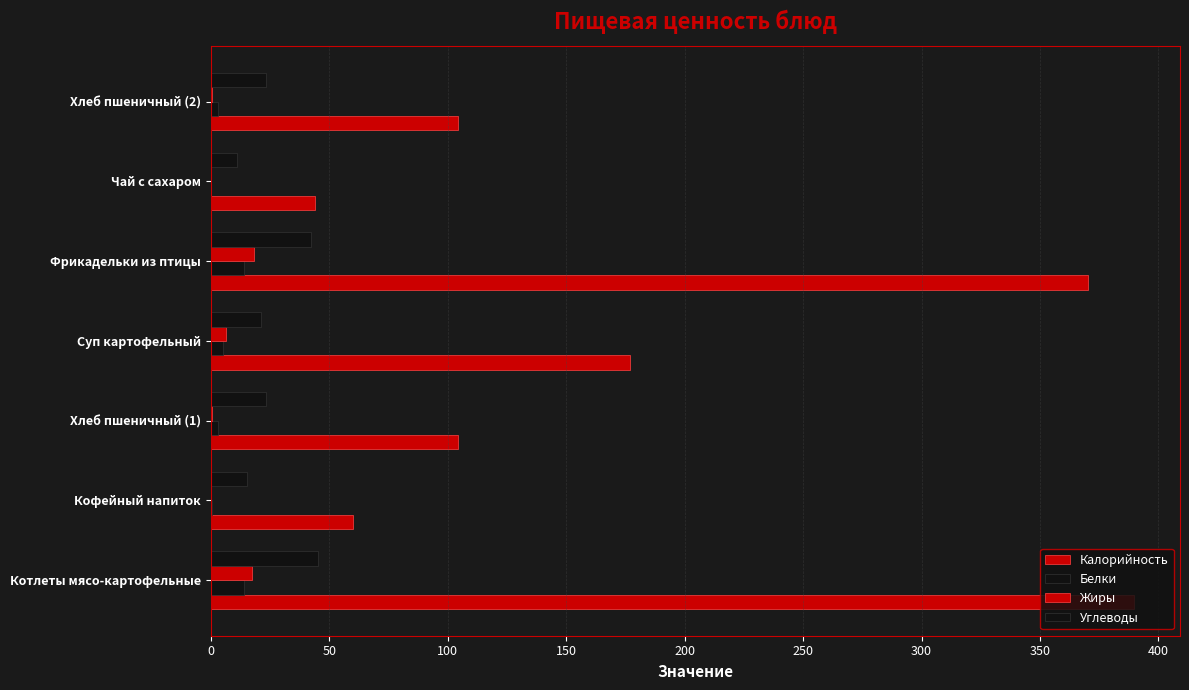

Count the number of data series in this chart.

4